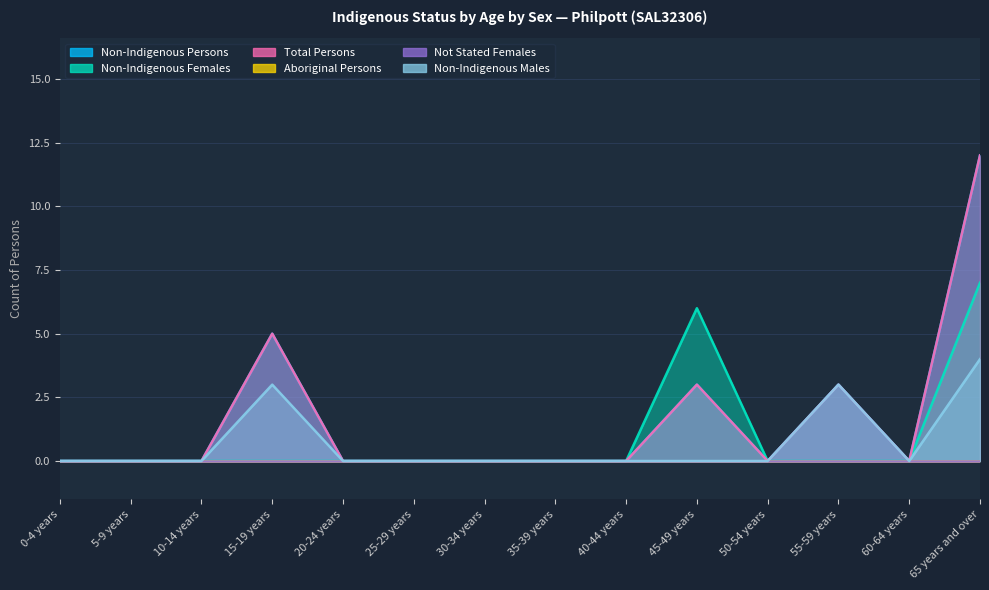

True or false: Total Persons has a value of 0 at 5-9 years.

True